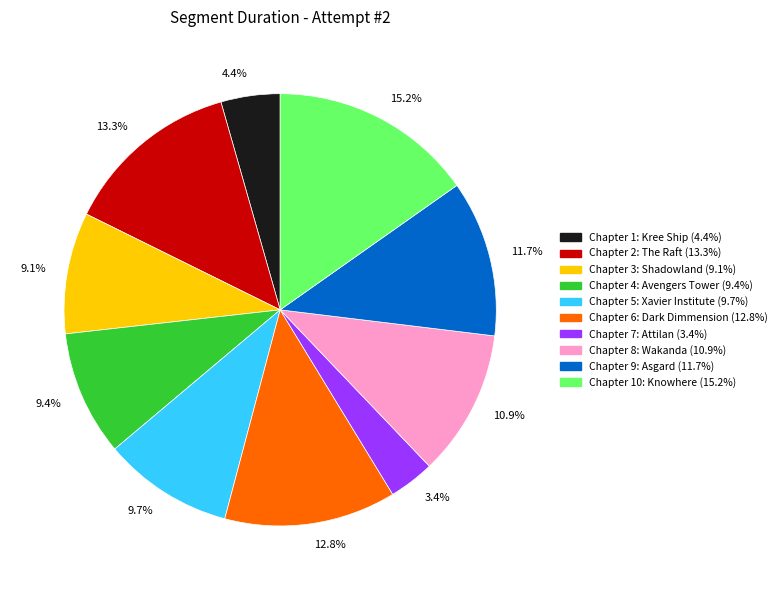

To the nearest percent, what portion does Chapter 7: Attilan represent?

3%